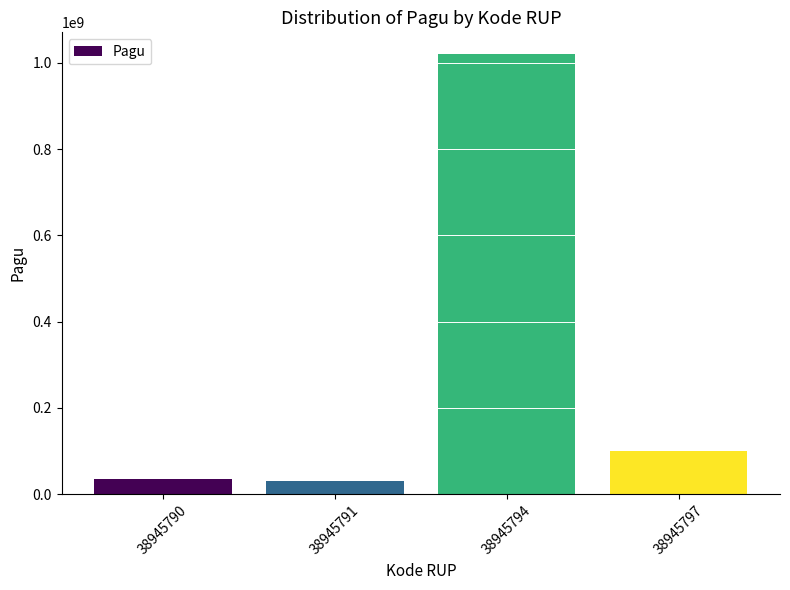

What is the difference between the values at 38945791 and 38945790?

6000000